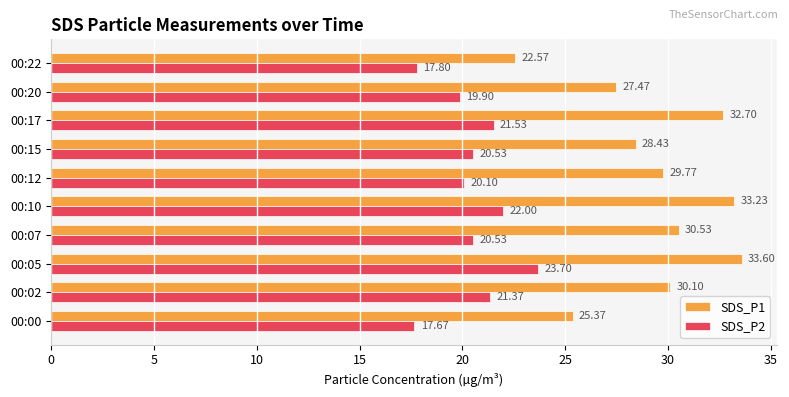

Rank the series at 00:20 from lowest to highest value.

SDS_P2, SDS_P1